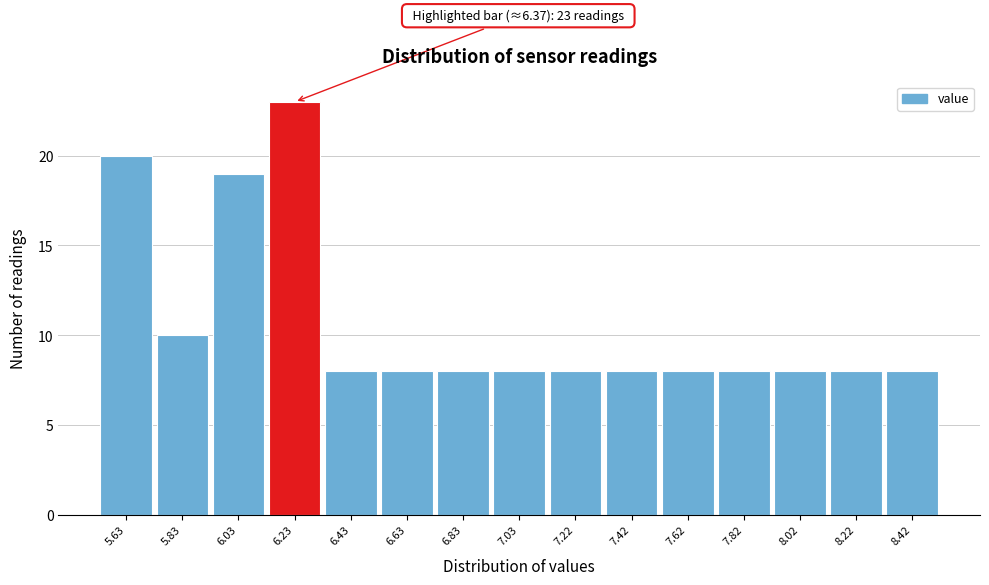

Reading right to left, what are all the values shown in this chart?

8.42=8	8.22=8	8.02=8	7.82=8	7.62=8	7.42=8	7.22=8	7.03=8	6.83=8	6.63=8	6.43=8	6.23=23	6.03=19	5.83=10	5.63=20